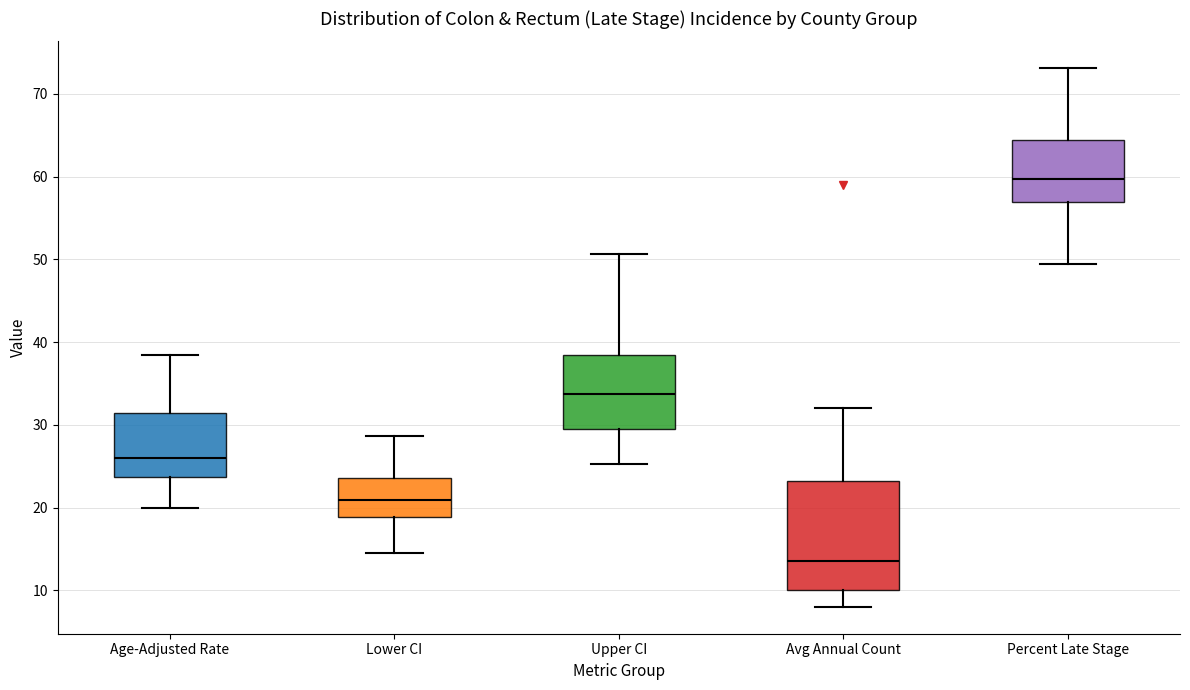

Comparing the boxes themselves (not the whiskers), which one is the tallest?

Avg Annual Count